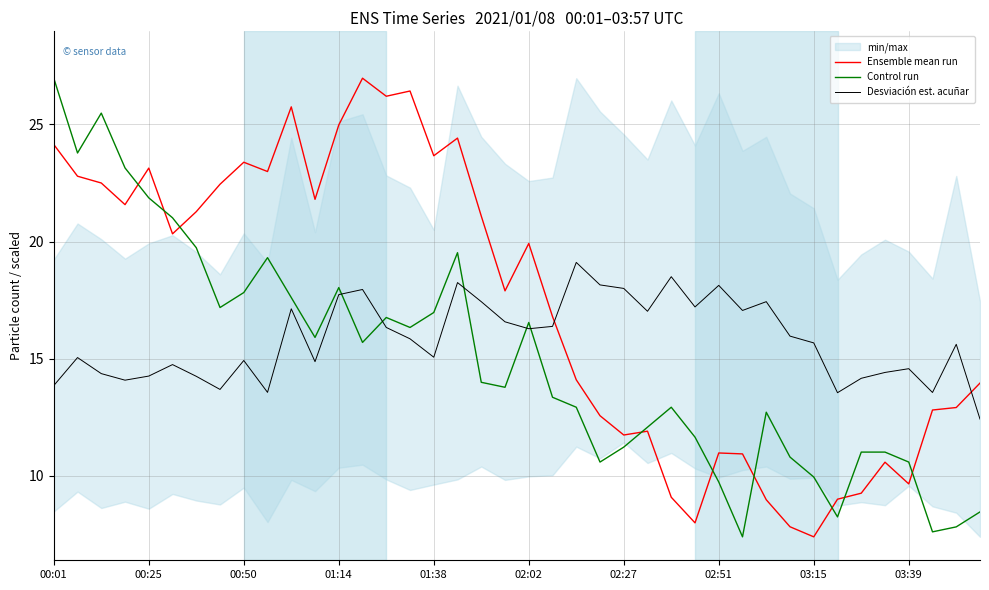

True or false: Control run and Ensemble mean run intersect in this chart.

True